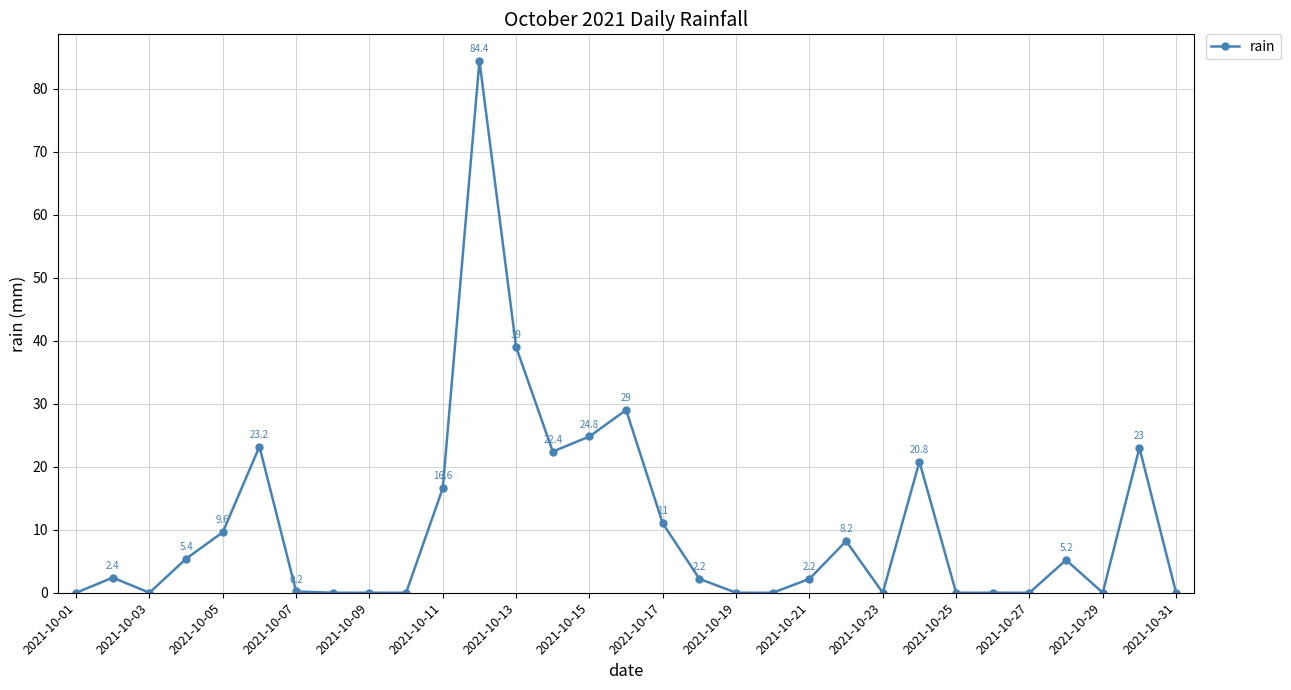

What is the sum of all values?

329.6